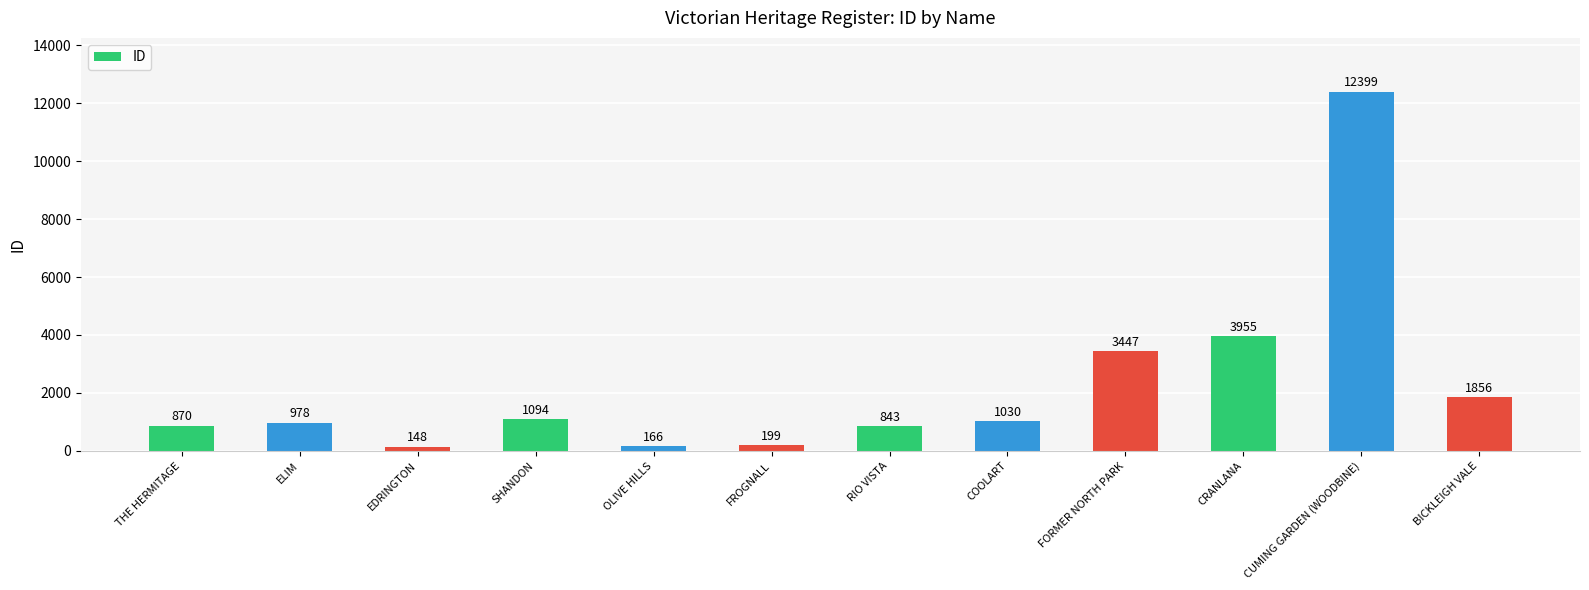

Where is the data nearest to the value 6273?

CRANLANA